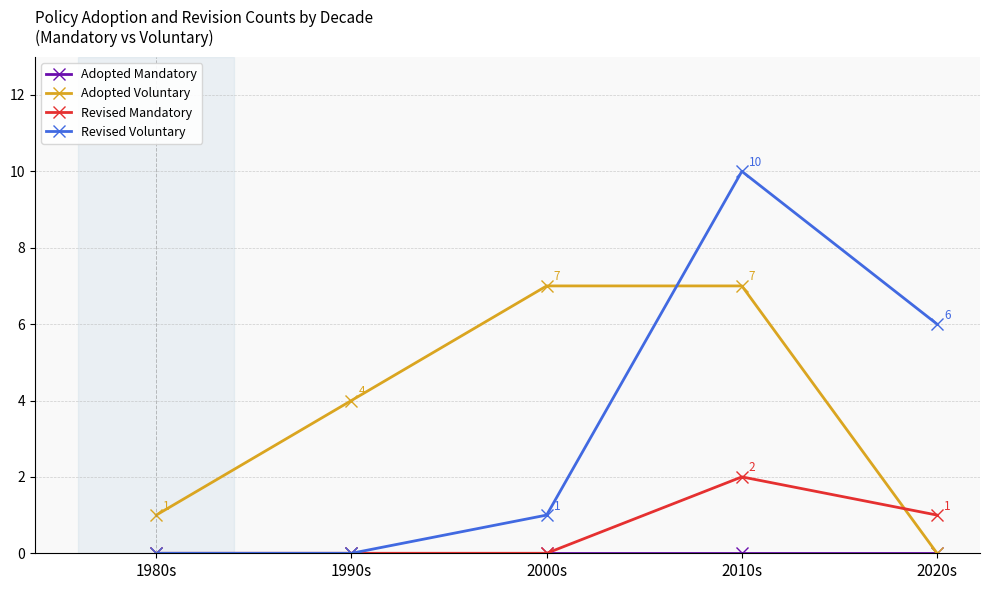

What is the approximate value of Adopted Voluntary at 2010s?

7